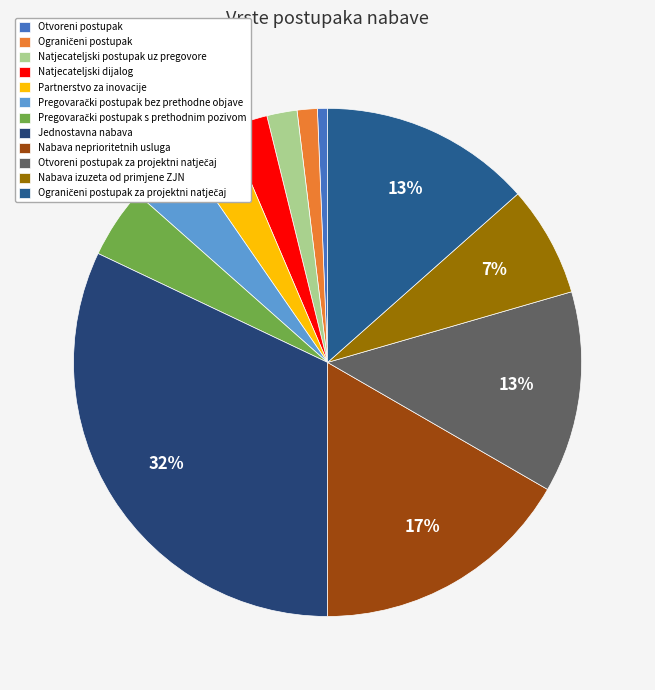

Rank the categories by value from highest to lowest.

Jednostavna nabava, Nabava neprioritetnih usluga, Ograničeni postupak za projektni natječaj, Otvoreni postupak za projektni natječaj, Nabava izuzeta od primjene ZJN, Pregovarački postupak s prethodnim pozivom, Pregovarački postupak bez prethodne objave, Partnerstvo za inovacije, Natjecateljski dijalog, Natjecateljski postupak uz pregovore, Ograničeni postupak, Otvoreni postupak